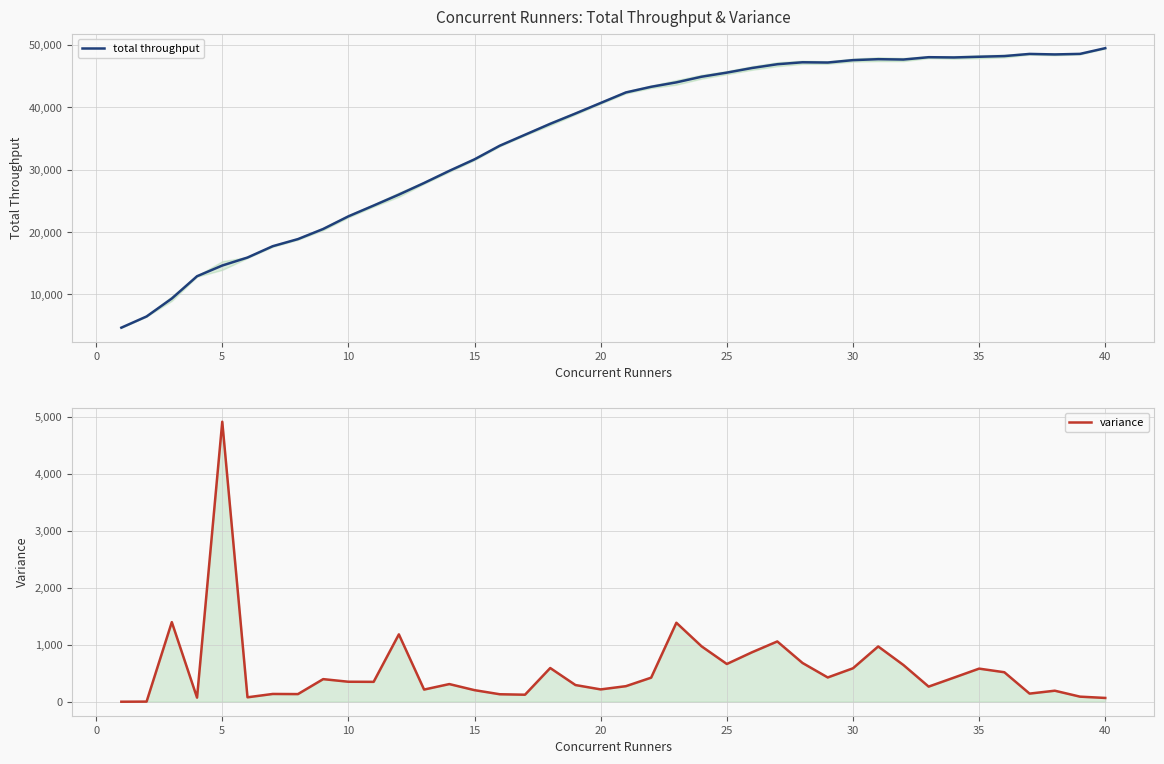

What is the maximum value for total throughput?

49478.2